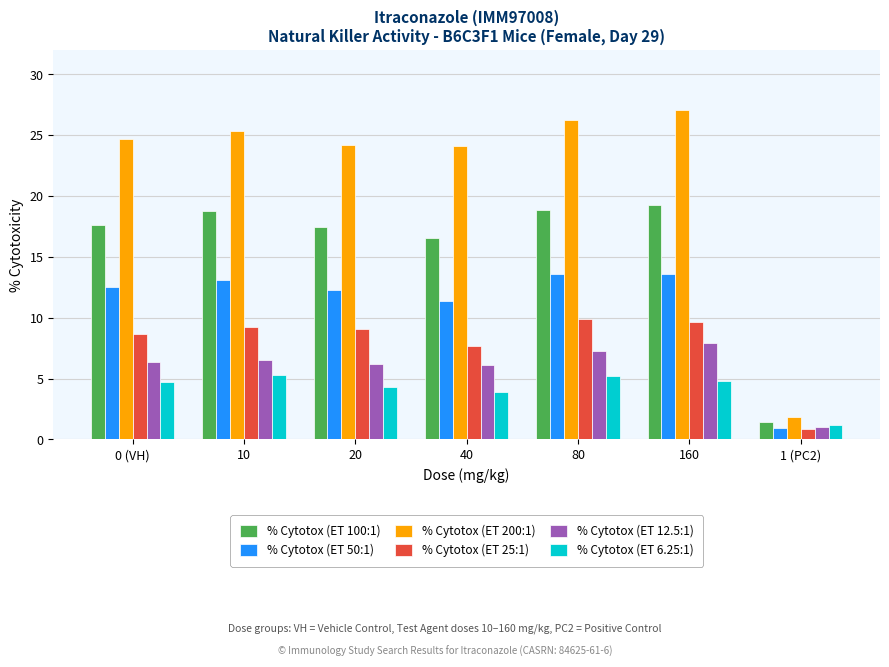

What is the difference between the highest and lowest values at 80?

21.0